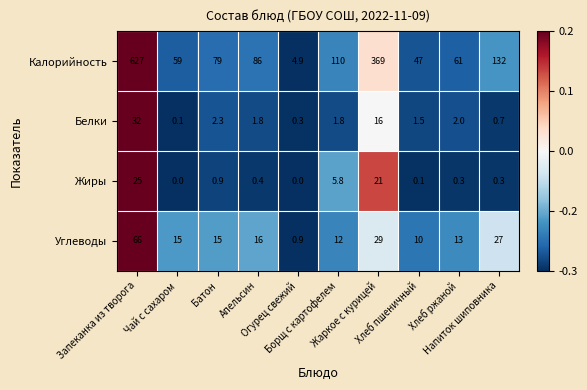

What is the difference between the second highest and minimum values in the Белки series?

15.9